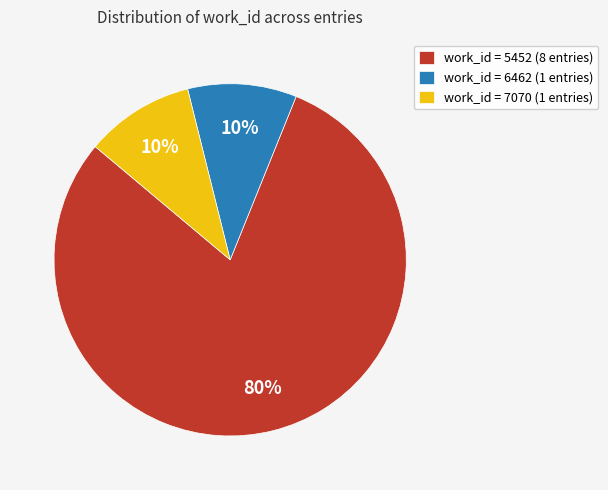

Do work_id = 7070 (1 entries) and work_id = 5452 (8 entries) together represent more than half of the pie?

Yes